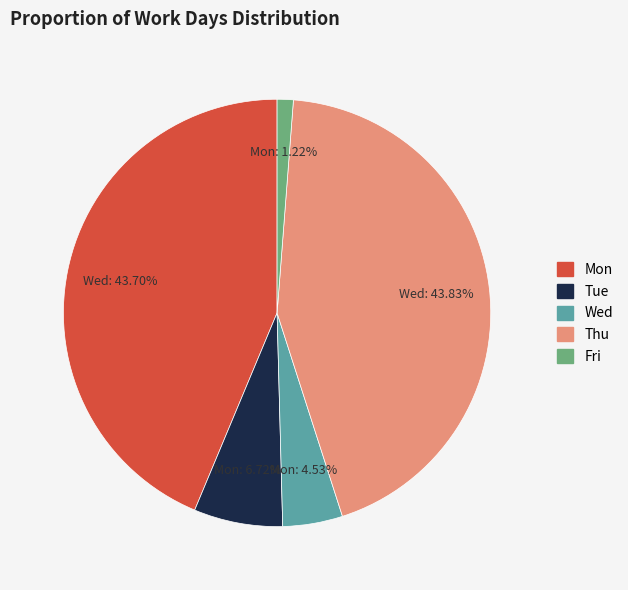

True or false: Fri accounts for 11% of the total.

False